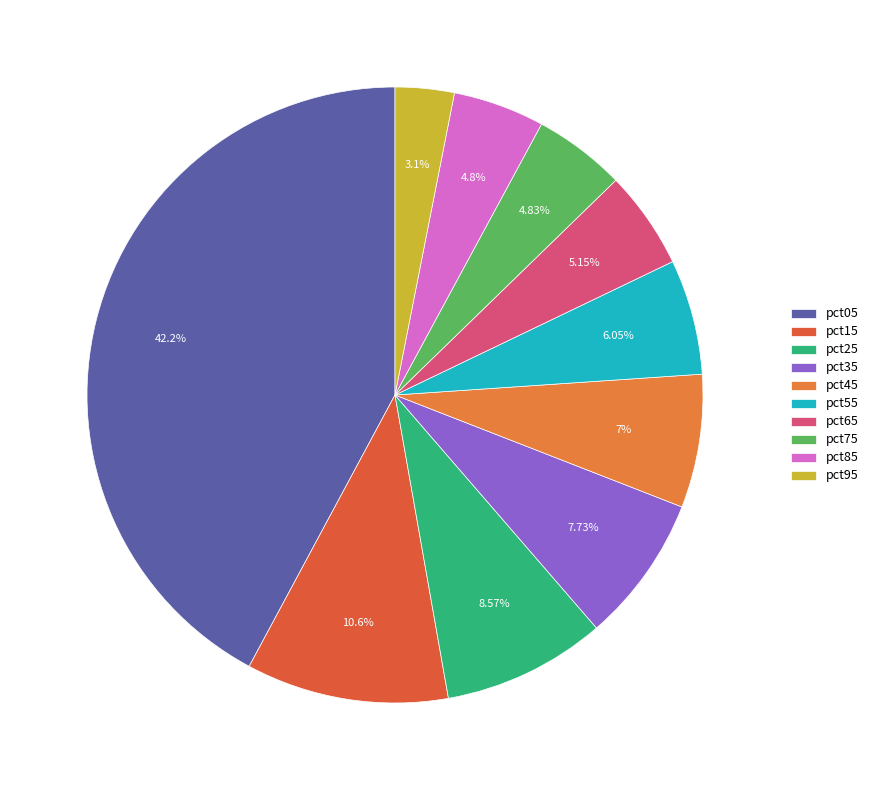

What is the smallest slice in the pie chart?

pct95